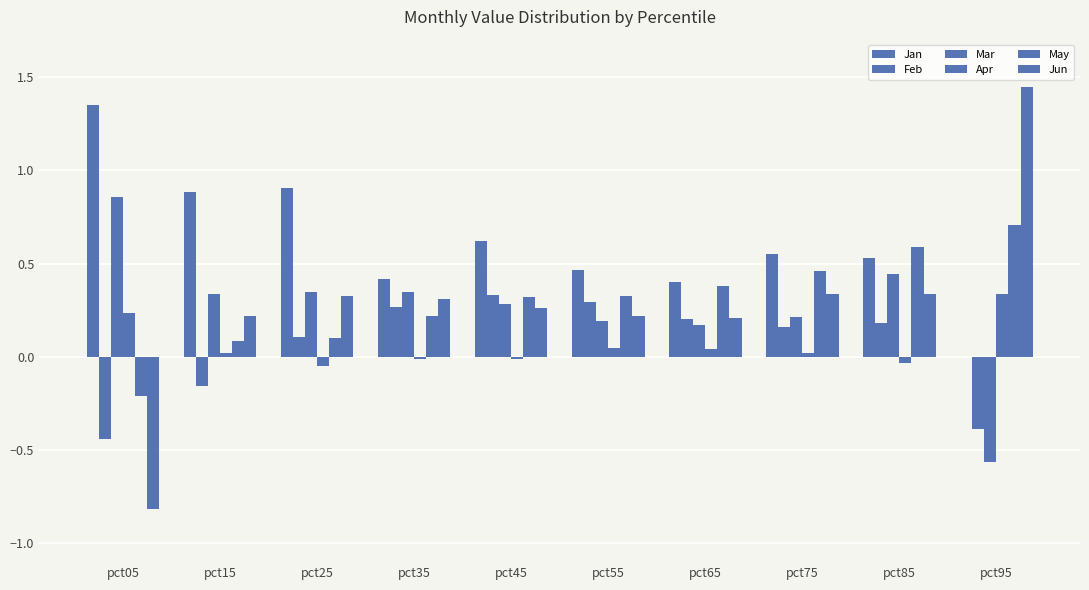

The value of Feb at pct35 is 0.2. True or false?

False